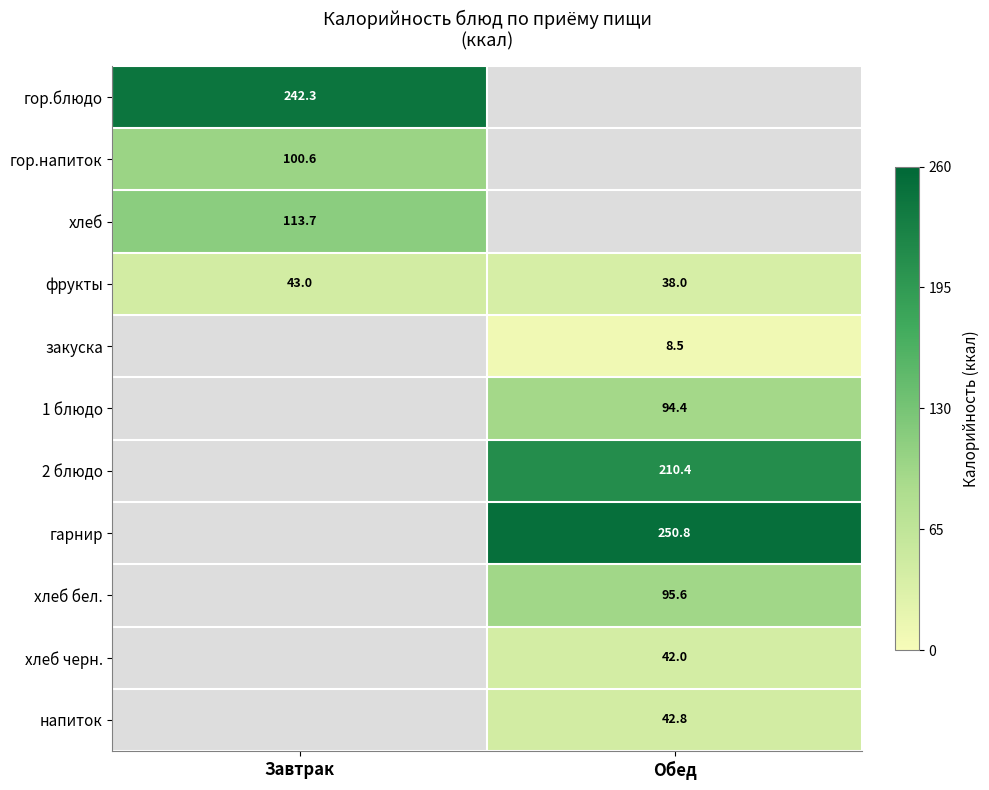

Which has a higher value, Завтрак or Обед?

Обед